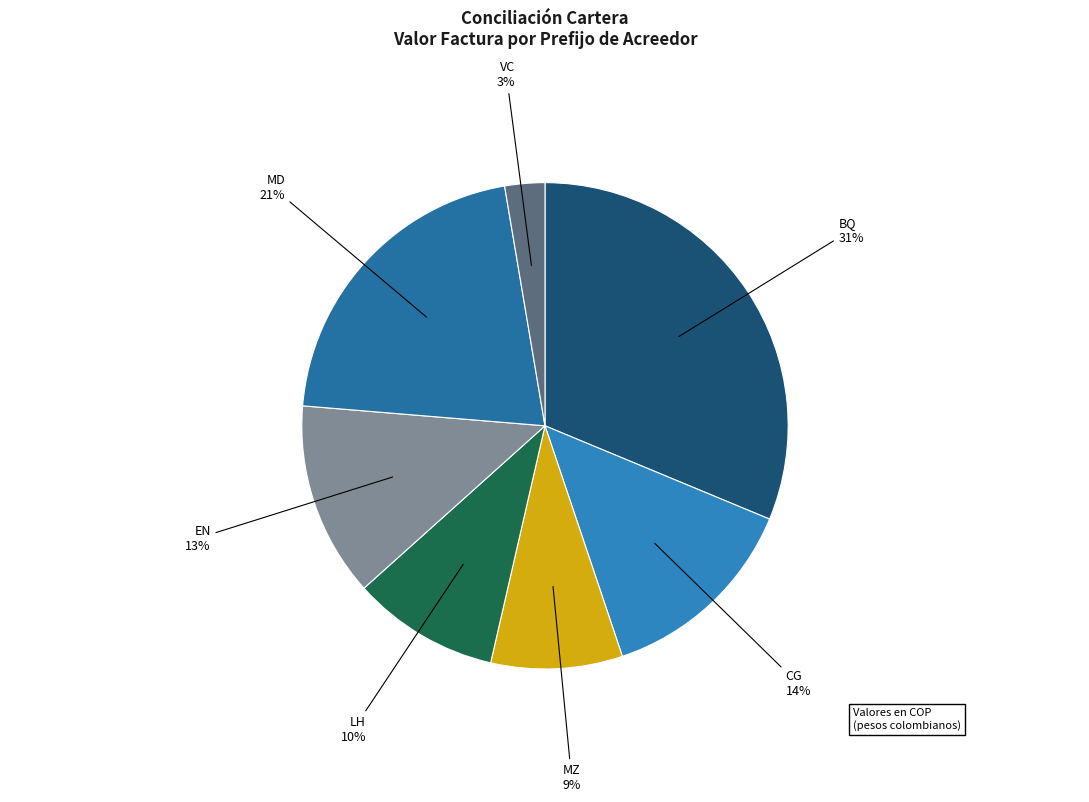

Which category has the biggest portion of the pie?

BQ